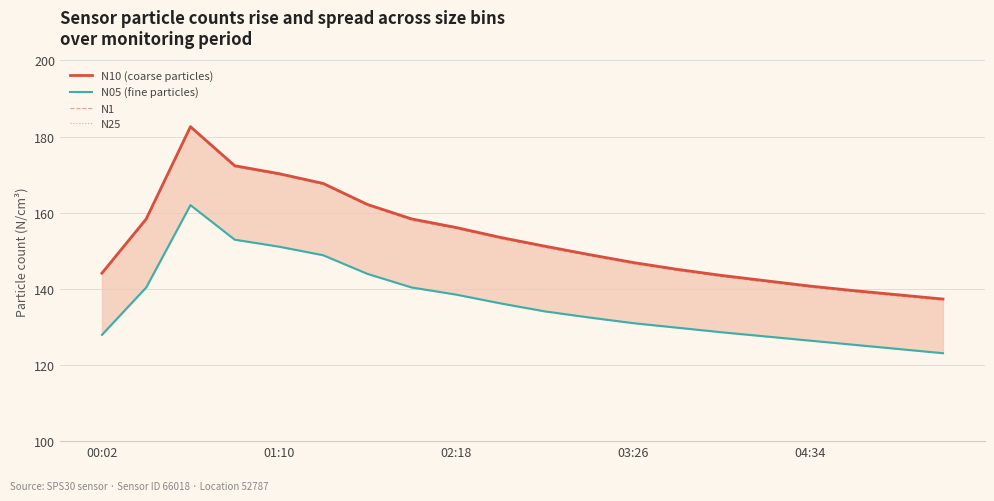

Which has a higher value, 6 or 12?

6